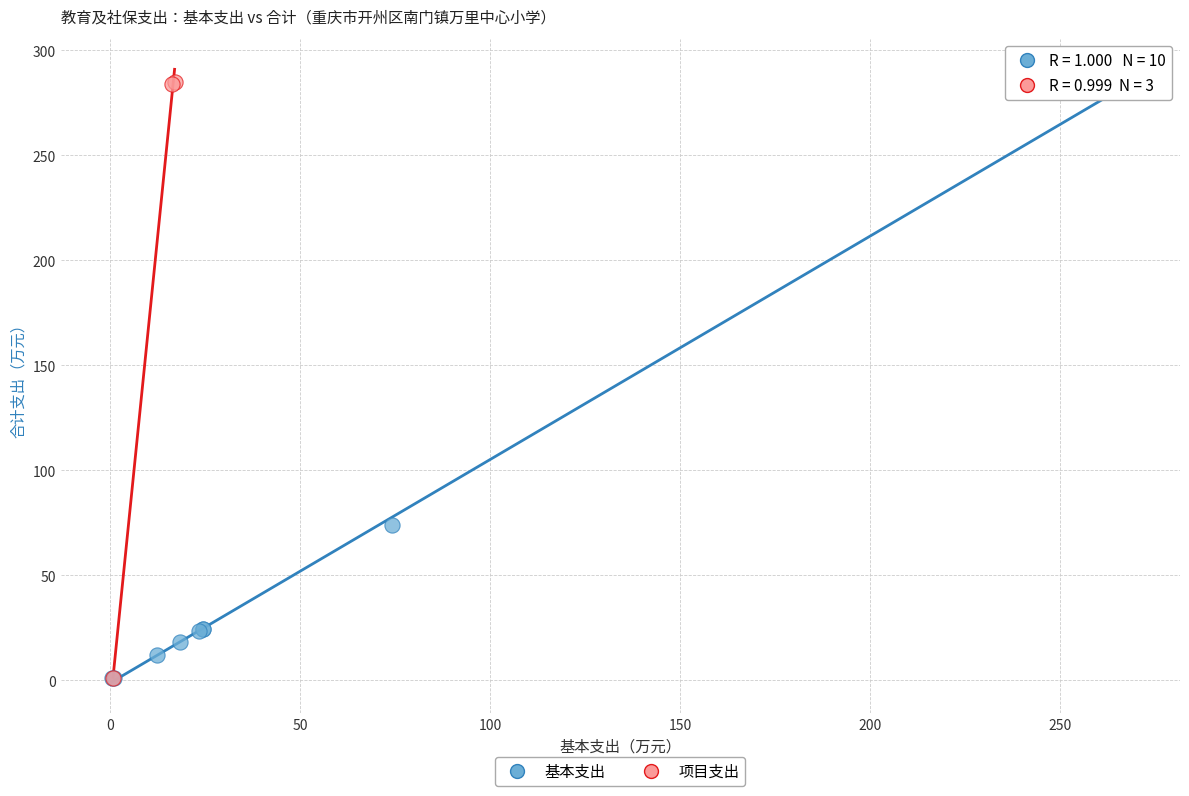

Which series has the largest Y range (max minus min)?

基本支出